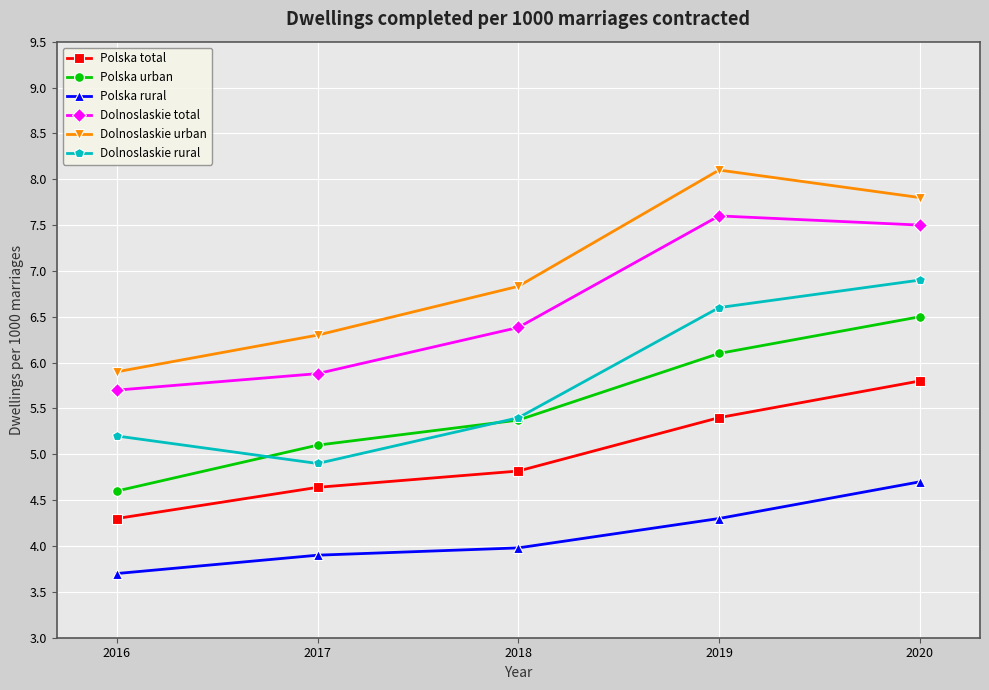

What is the greatest value displayed?

8.1